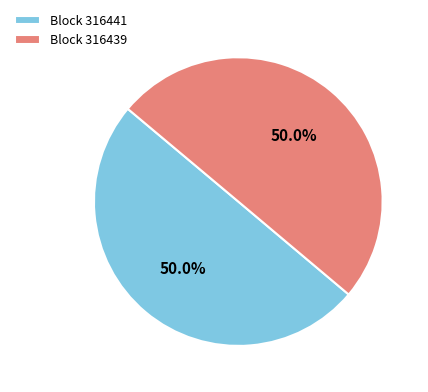

What is the ratio of the value at Block 316441 to the value at Block 316439?

1.0